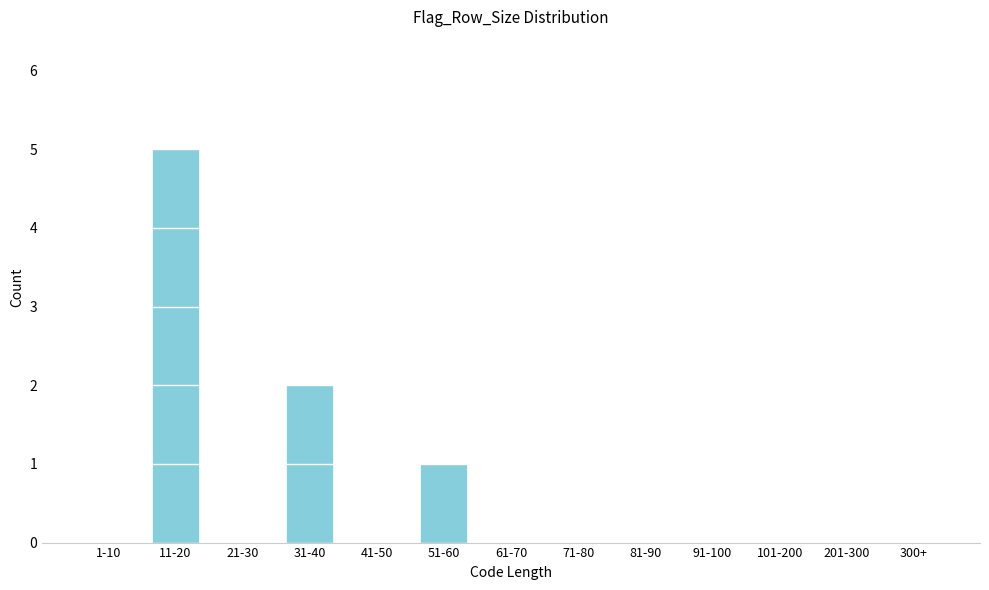

Reading left to right, extract all data points from this chart.

1-10=0	11-20=5	21-30=0	31-40=2	41-50=0	51-60=1	61-70=0	71-80=0	81-90=0	91-100=0	101-200=0	201-300=0	300+=0